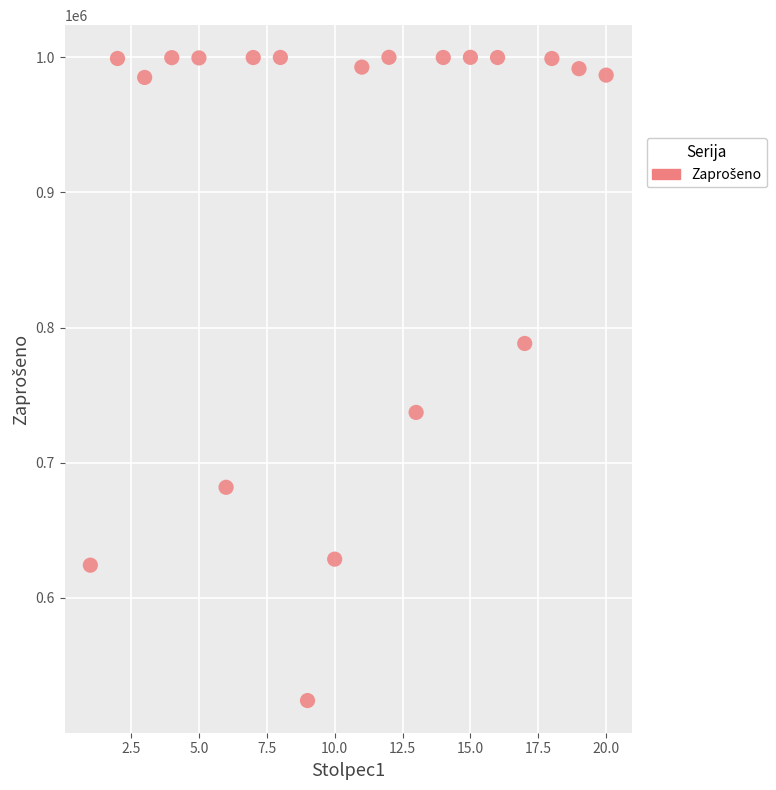

What is the range of X values (max minus min)?

19.0